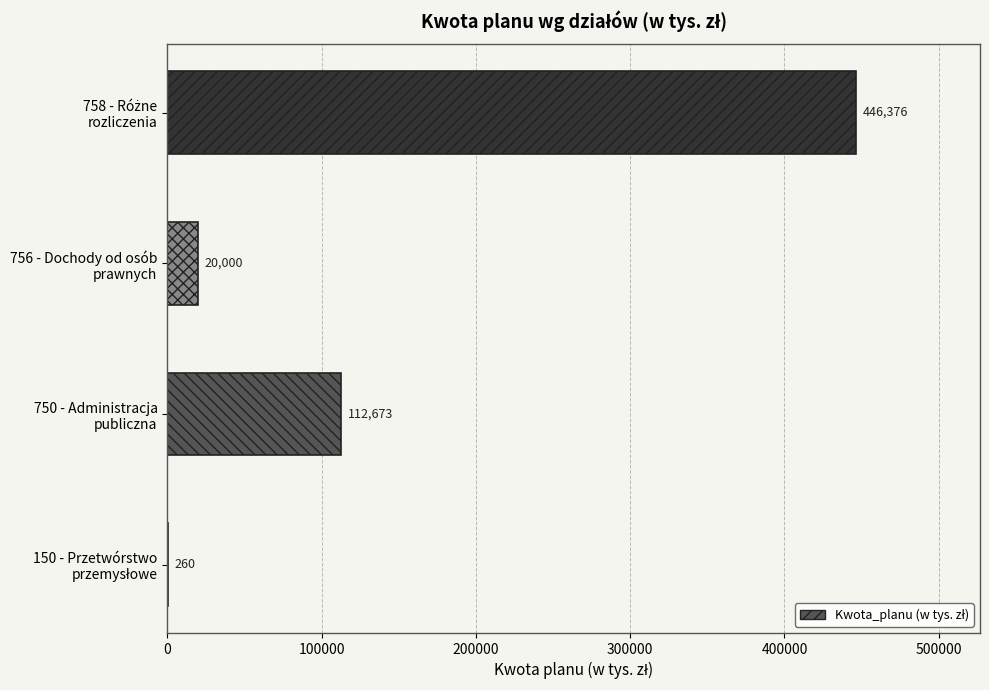

What is the sum of all values?

579309